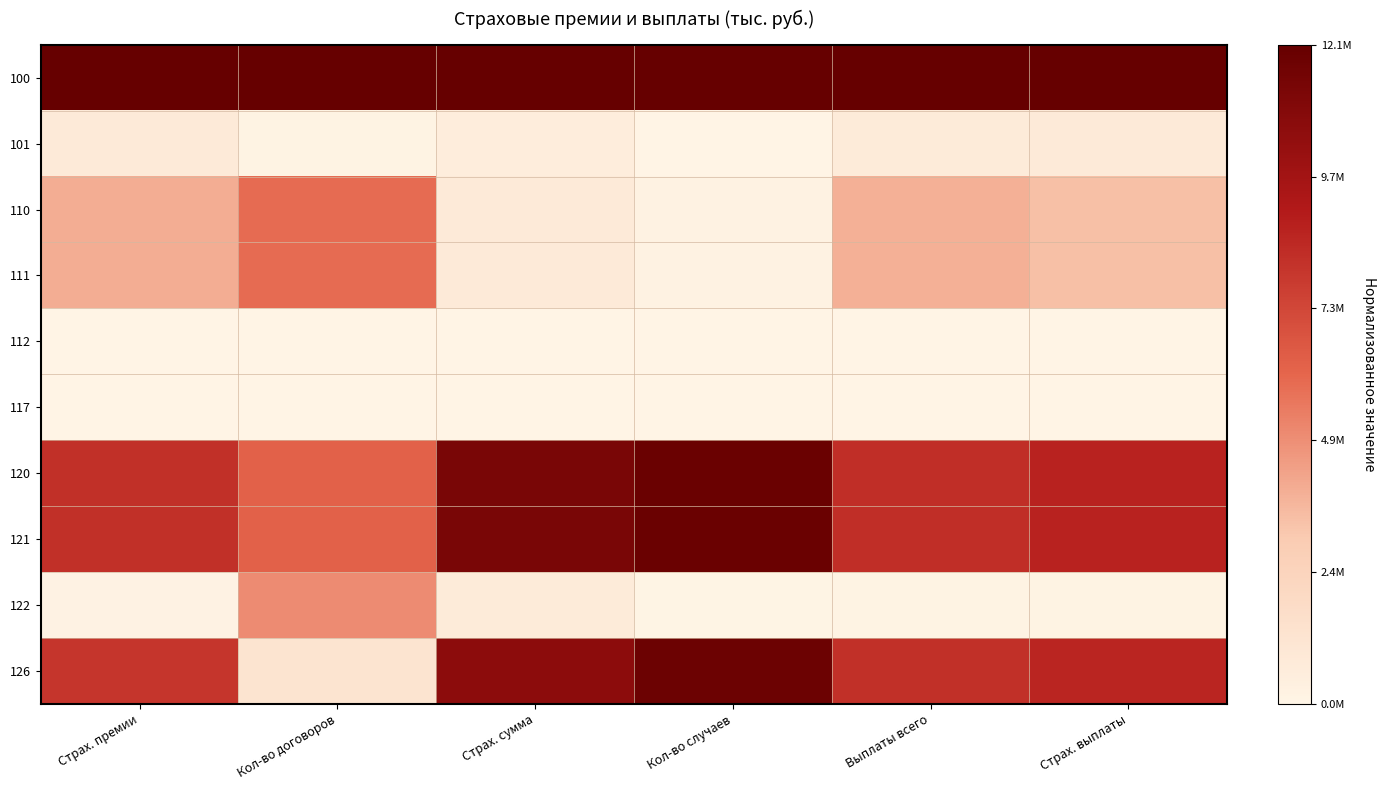

List the series in order of their peak value, highest first.

100, 120, 121, 126, 110, 111, 122, 101, 112, 117